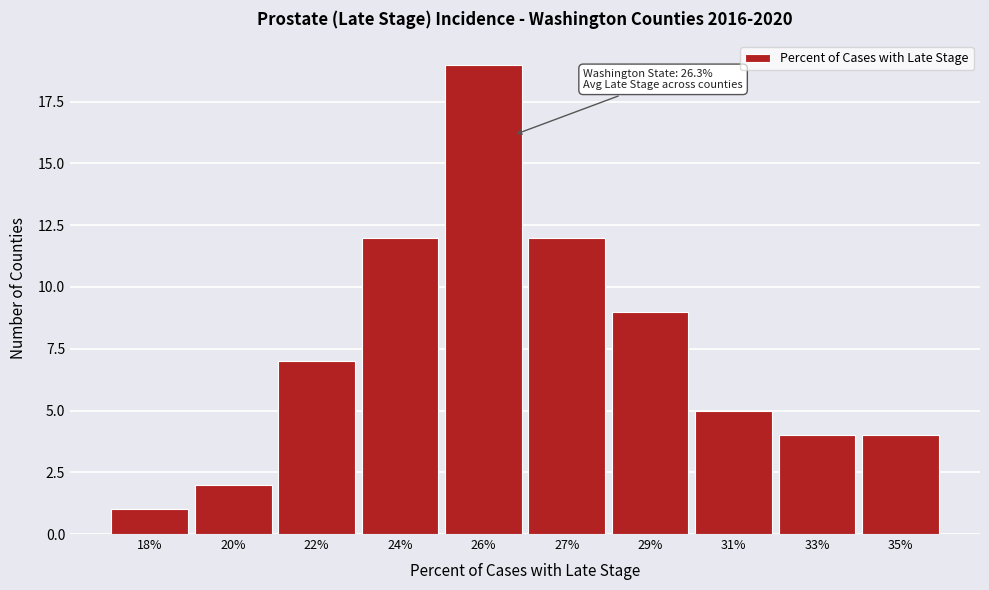

Reading right to left, extract all data points from this chart.

35%=4	33%=4	31%=5	29%=9	27%=12	26%=19	24%=12	22%=7	20%=2	18%=1